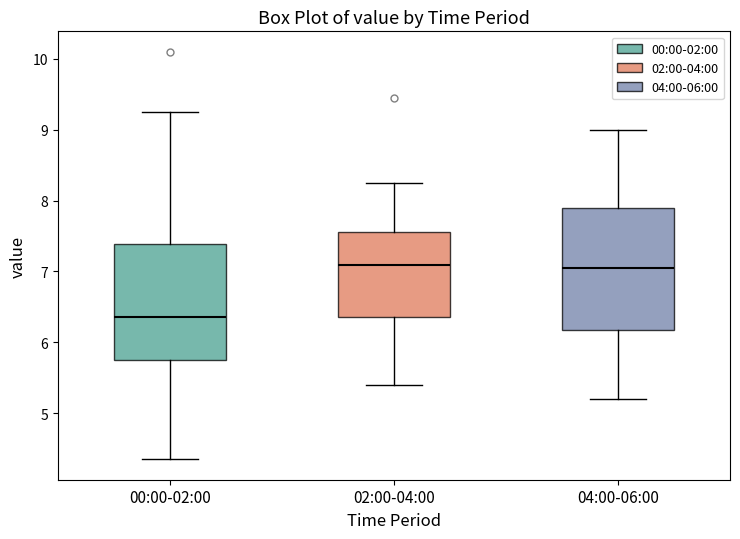

Reading left to right, transcribe this box plot: for each box, give where its median line is, the range the box spans, and where its two whiskers end, as read against the y-axis. The values are not printed on the chart, so give them approximately, as read against the axis.

00:00-02:00: median 6.4, box 5.8 to 7.4, whiskers 4.4 to 9.3
02:00-04:00: median 7.1, box 6.4 to 7.6, whiskers 5.4 to 8.3
04:00-06:00: median 7.1, box 6.2 to 7.9, whiskers 5.2 to 9.0